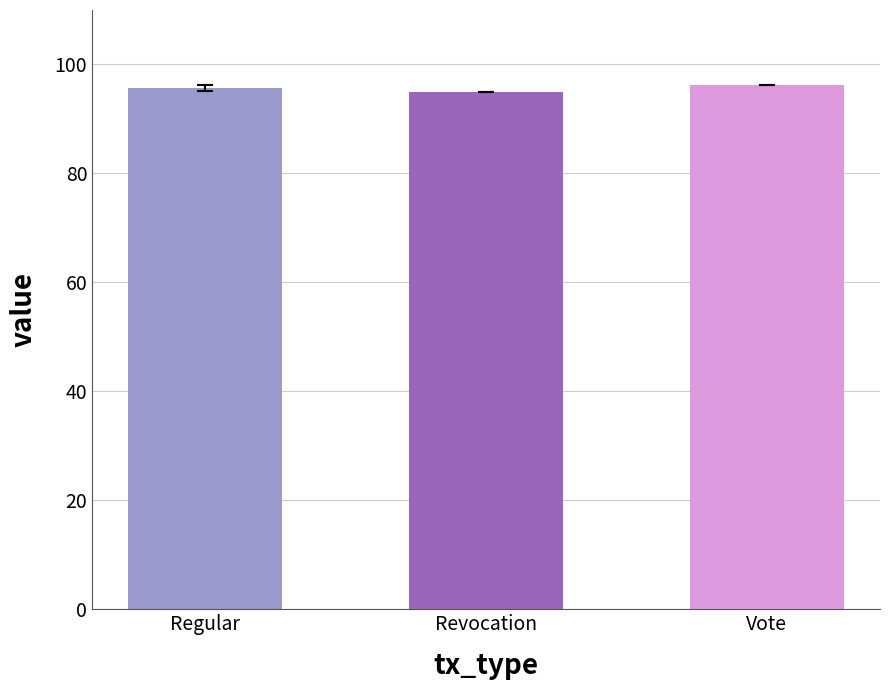

Is it true that the value at Revocation is 94.9?

True